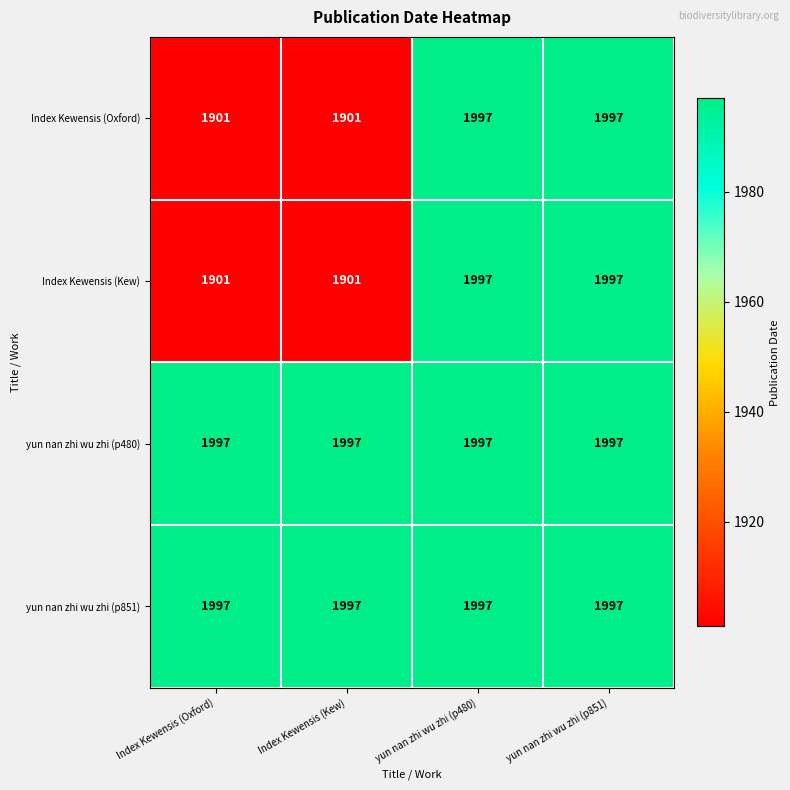

What is the sum of all Index Kewensis (Kew) values?

7796